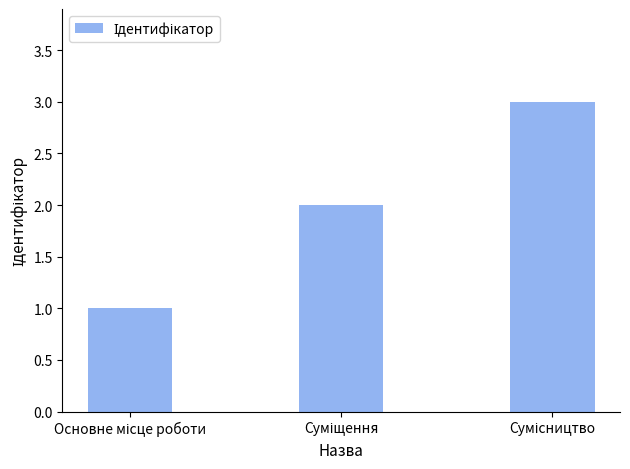

What is the sum of all values?

6